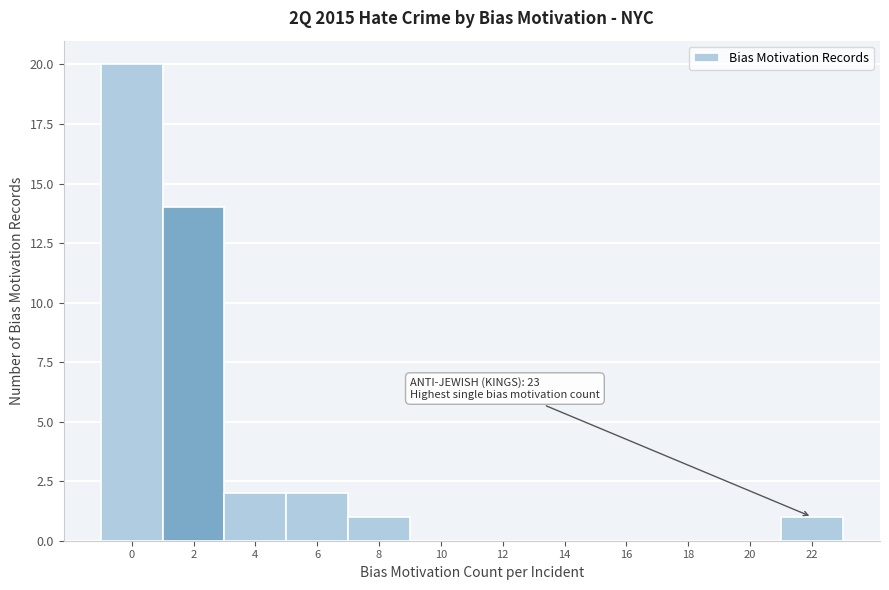

Reading right to left, transcribe all the data shown in this chart.

22=1	20=0	18=0	16=0	14=0	12=0	10=0	8=1	6=2	4=2	2=14	0=20